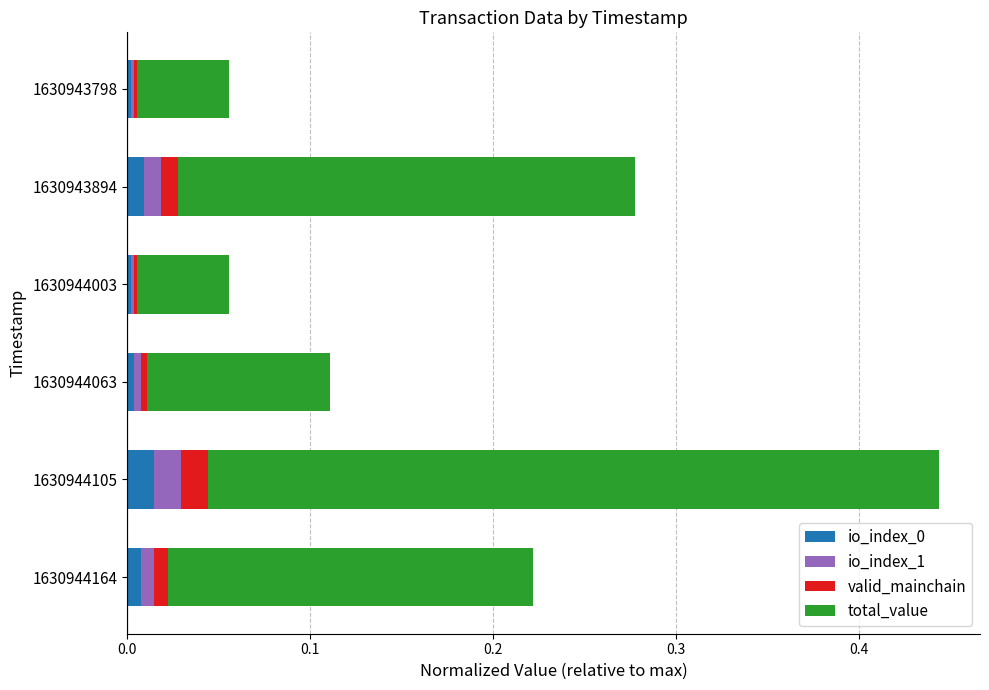

Reading left to right, list all the values displayed in this chart.

io_index_0: 0.0	0.0	0.0	0.0	0.0	0.0
io_index_1: 0.0	0.0	0.0	0.0	0.0	0.0
valid_mainchain: 0.0	0.0	0.0	0.0	0.0	0.0
total_value: 0.2	0.4	0.1	0.0	0.2	0.0